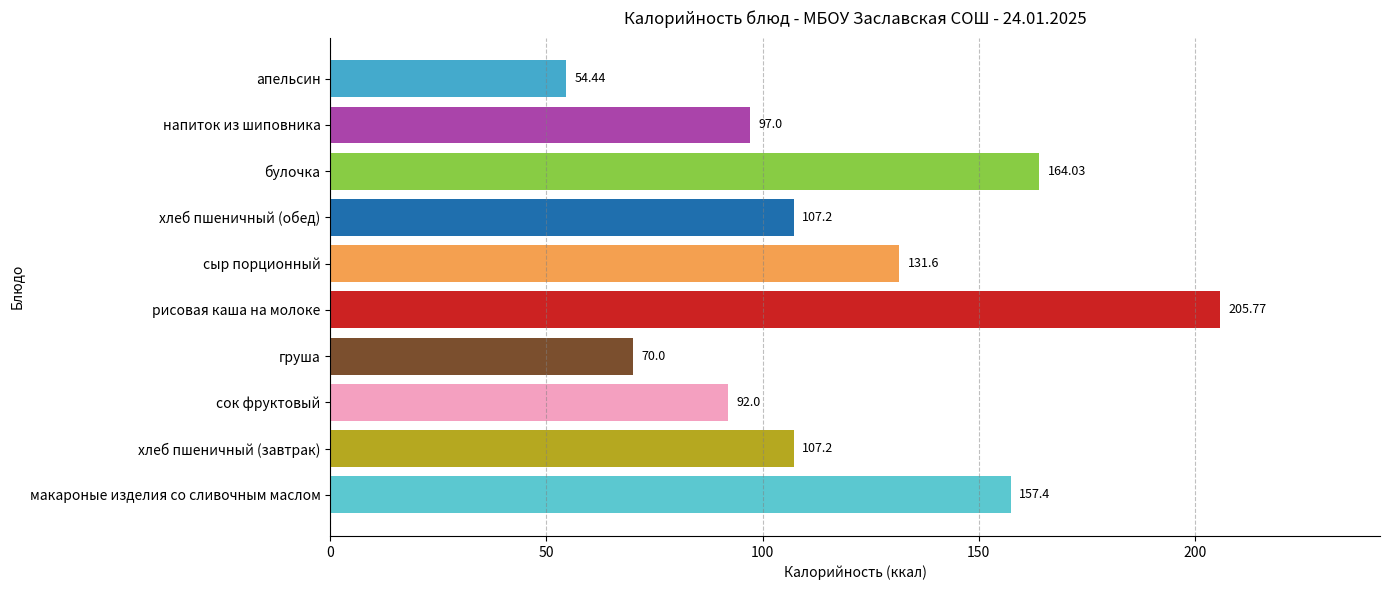

What is the sum of the values at рисовая каша на молоке and булочка?

369.8